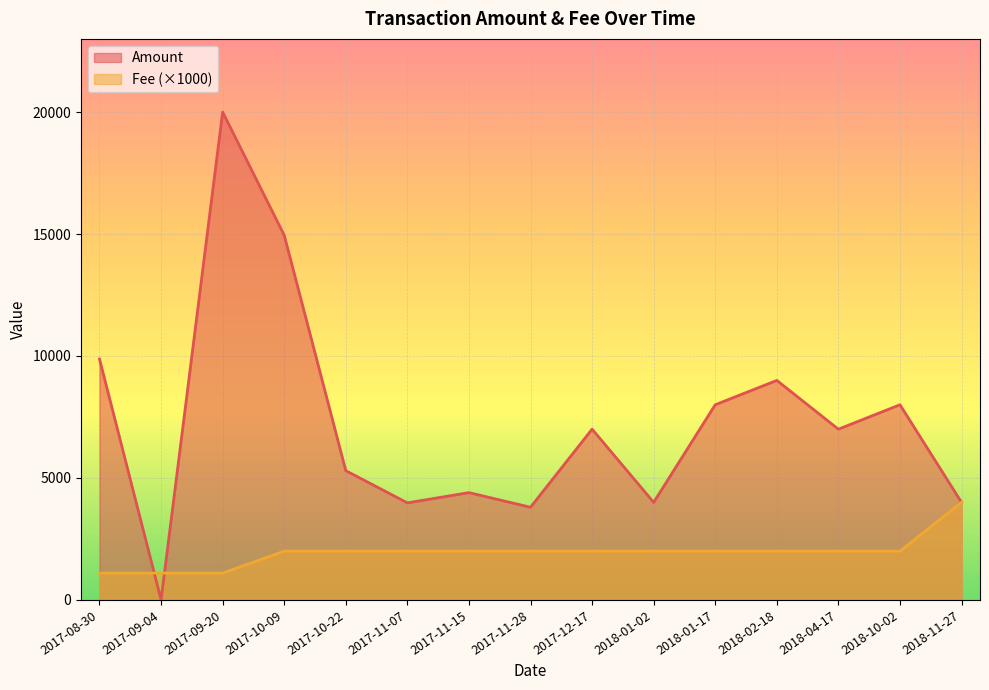

Which label corresponds to the smallest value in the chart?

2017-09-04